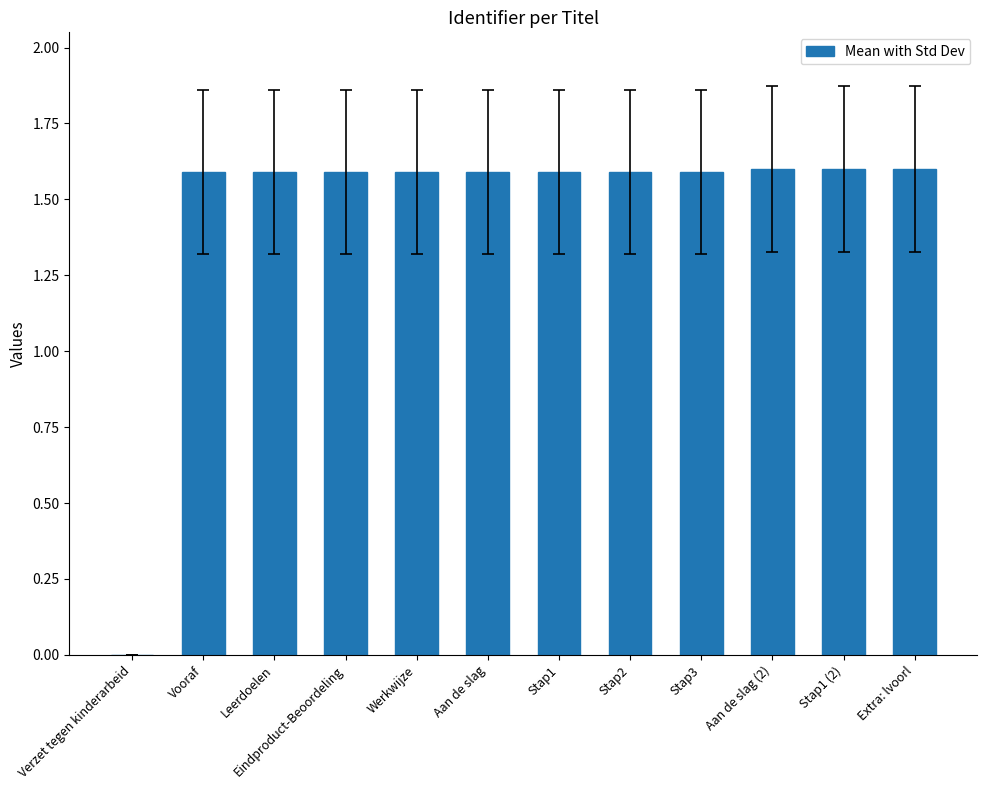

How many positive values are there?

11